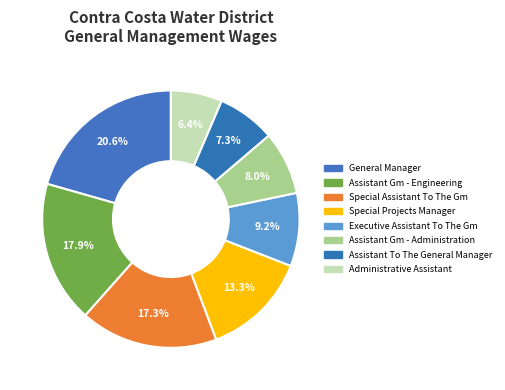

How many slices are in this pie chart?

8